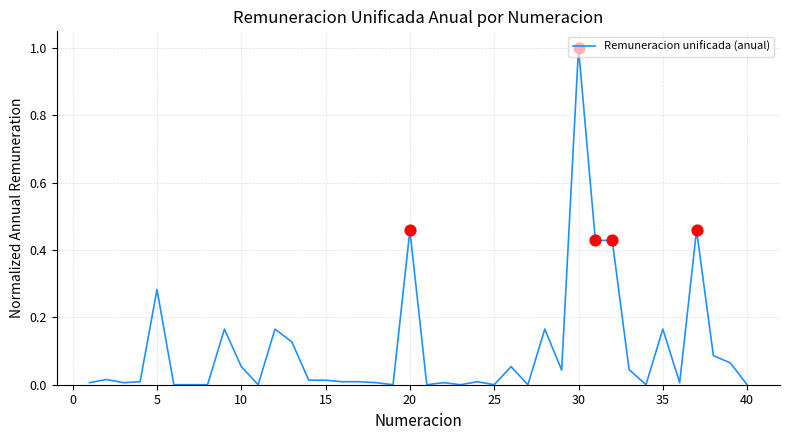

What is the difference between the maximum and minimum values?

1.0